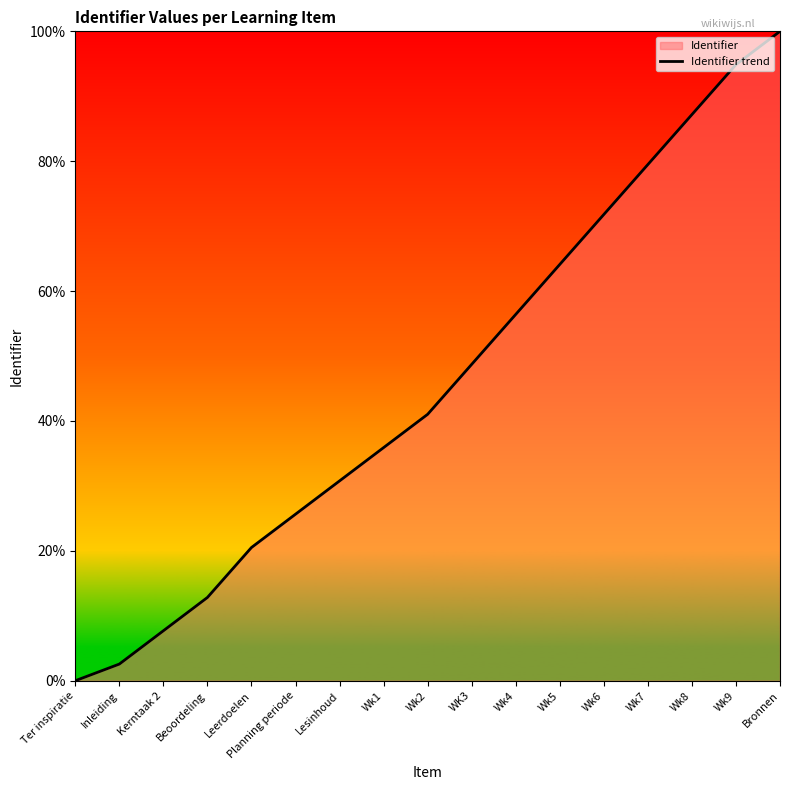

Which category has the lowest value across all series?

Ter inspiratie